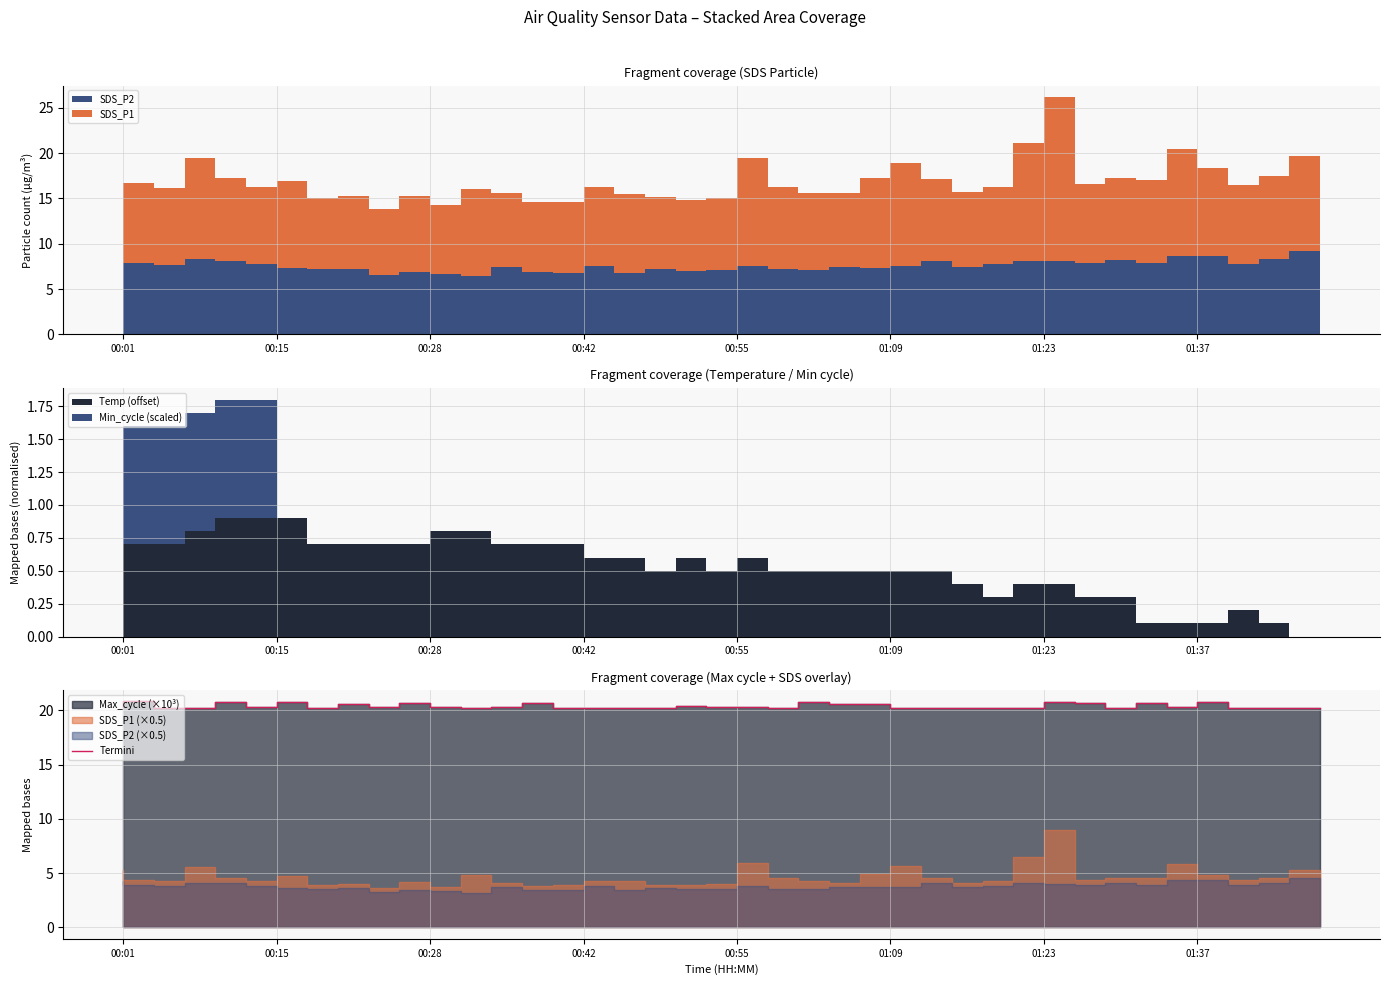

What is the difference between the values at 14 and 30?

0.5